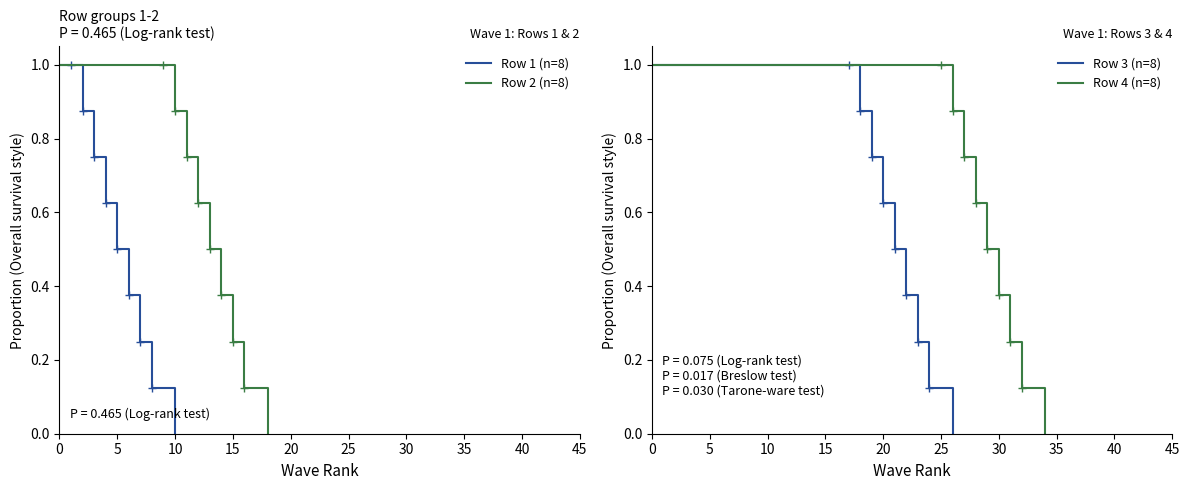

The value of Row 2 (n=8) at 10 is 0.3. True or false?

False